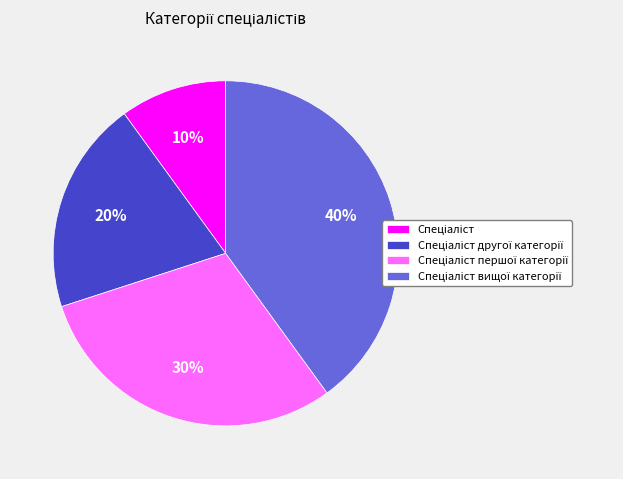

Is there any slice that represents more than half of the pie?

No